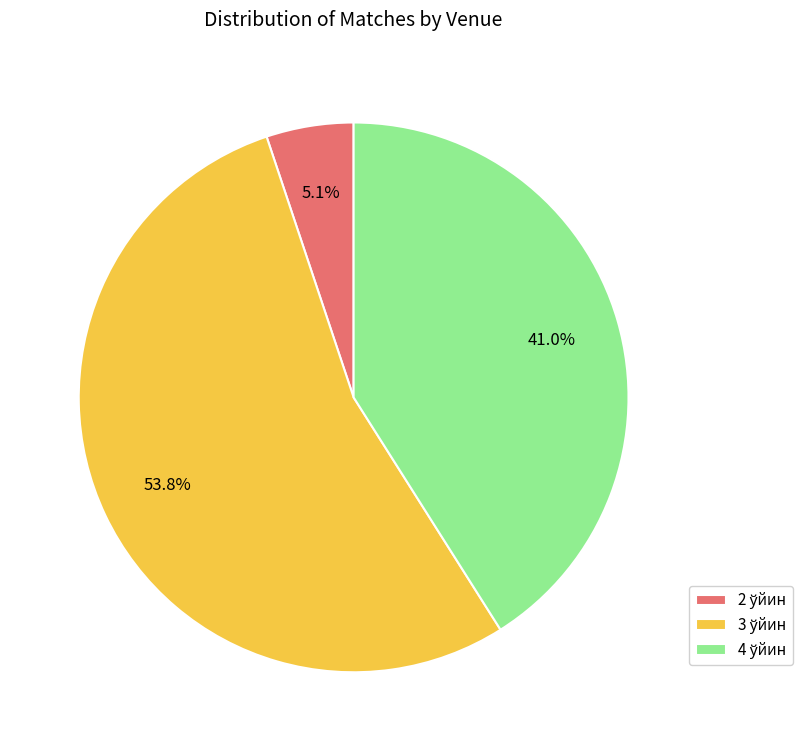

To the nearest percent, what is the average slice percentage?

33%